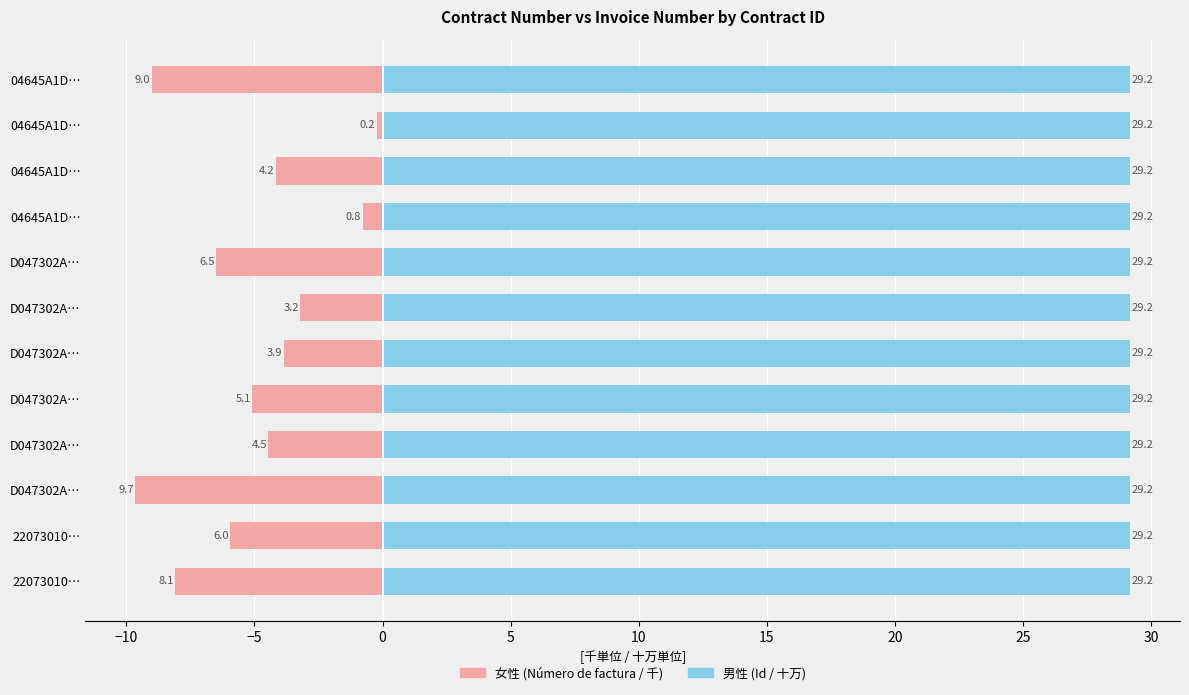

At how many categories does at least one series exceed 12?

12